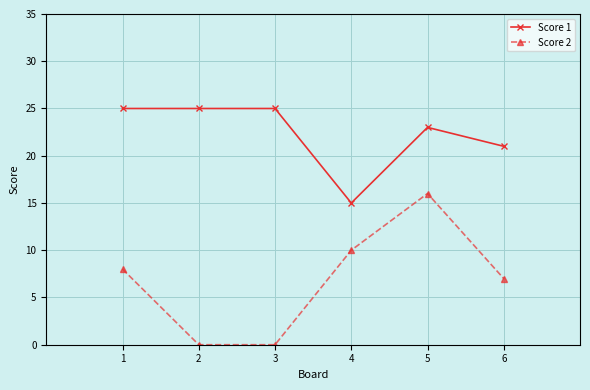

How many lines are shown in the chart?

2